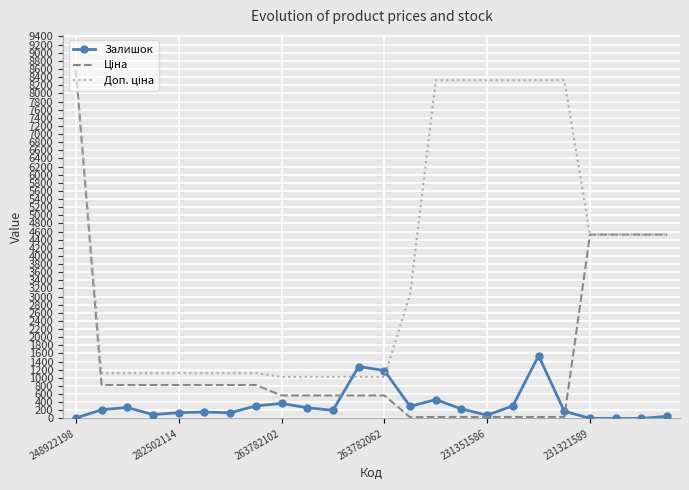

What is the maximum value shown in the chart?

8581.1